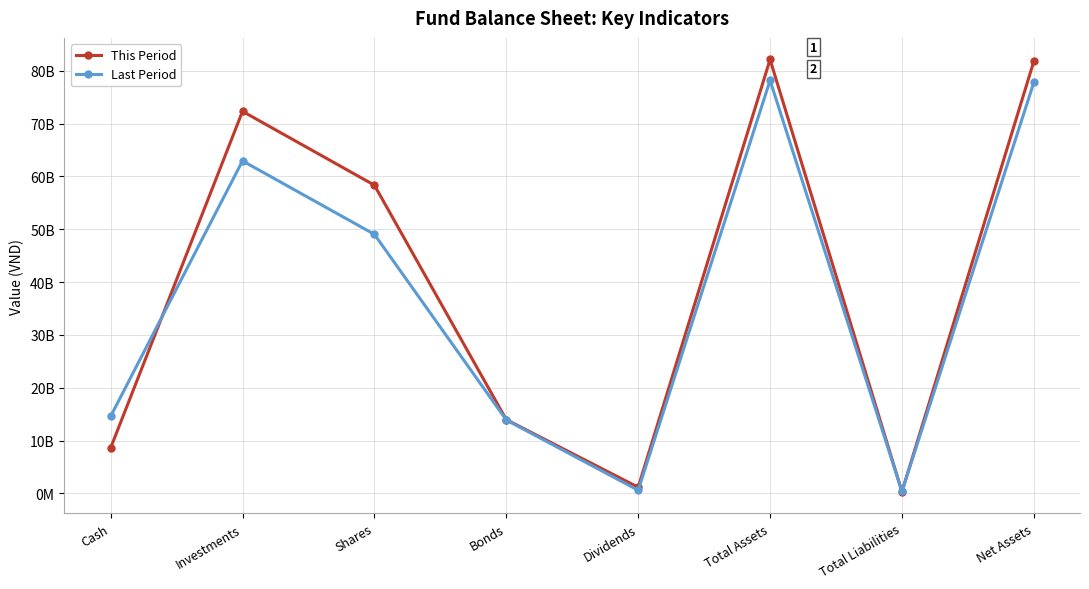

At which category is the sum across all series the highest?

Total Assets